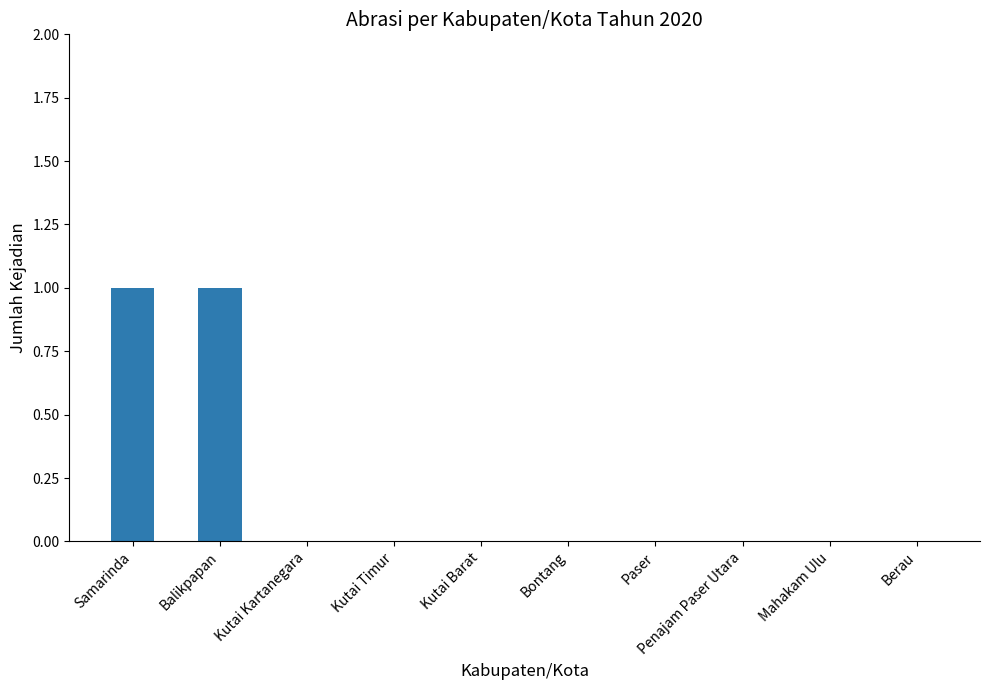

Is it true that the value at Kutai Barat is 0?

True